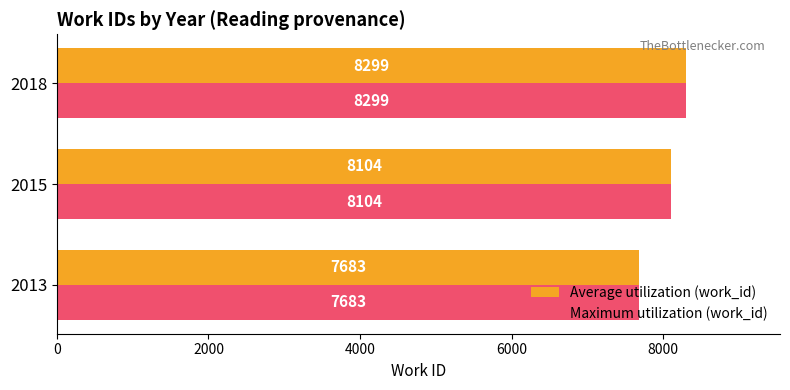

The Average utilization (work_id) series shows 7683 at 2013. True or false?

True